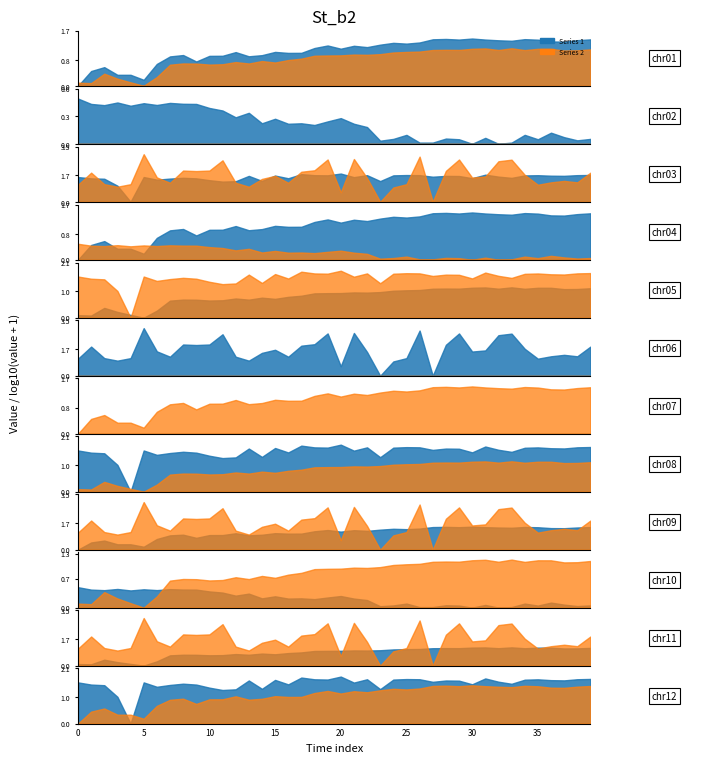

Does the chart have visible grid lines?

No